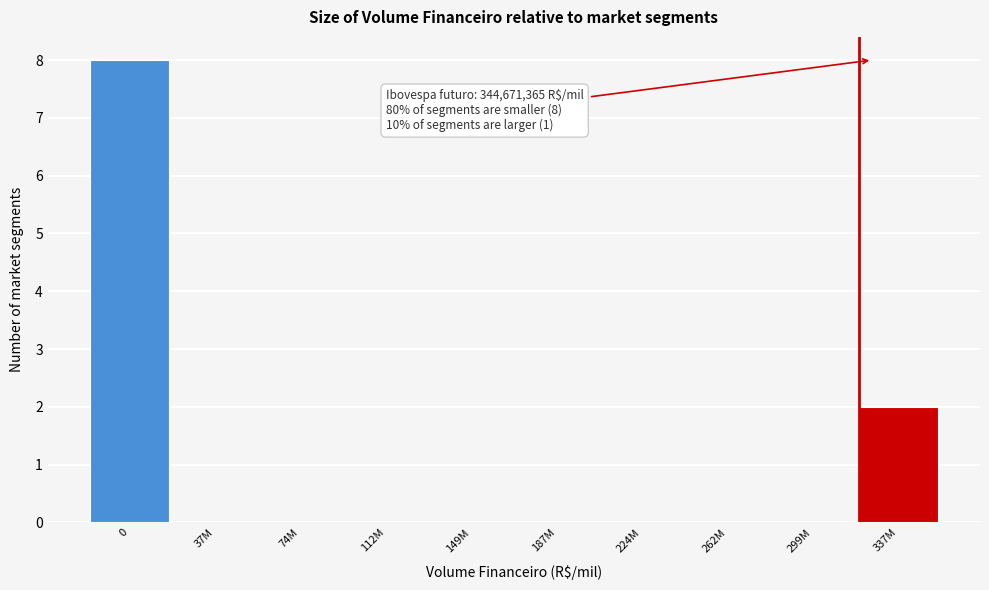

Reading left to right, extract all data points from this chart.

0=8	37M=0	74M=0	112M=0	149M=0	187M=0	224M=0	262M=0	299M=0	337M=2